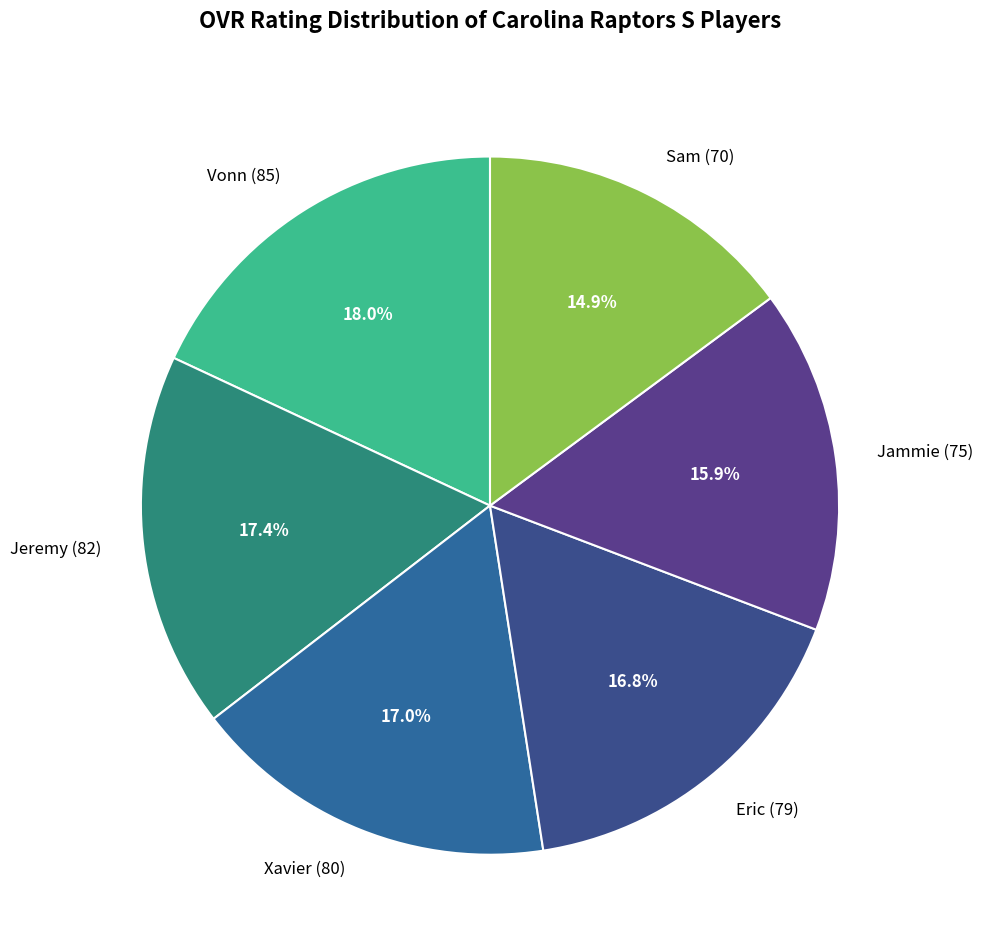

Combined, do Vonn (85) and Eric (79) account for over 50%?

No